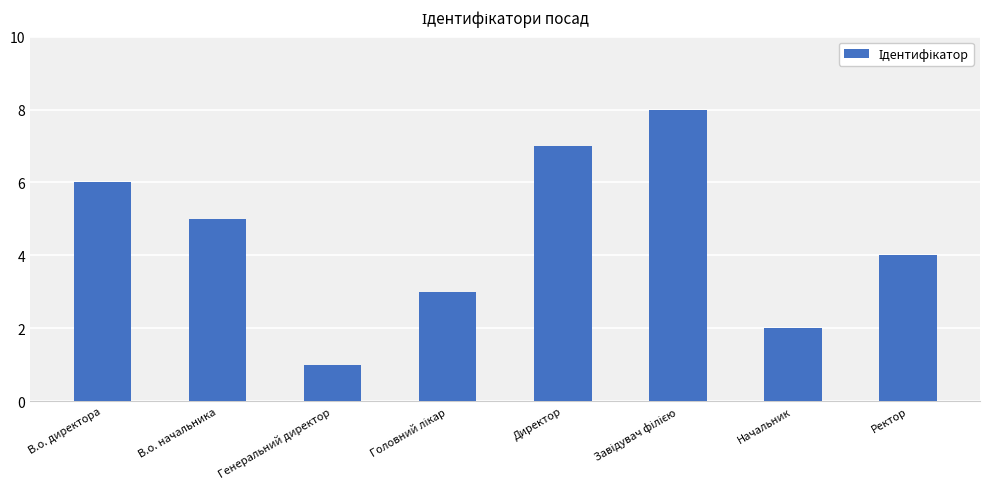

Is it true that the value at Генеральний директор is 1?

True